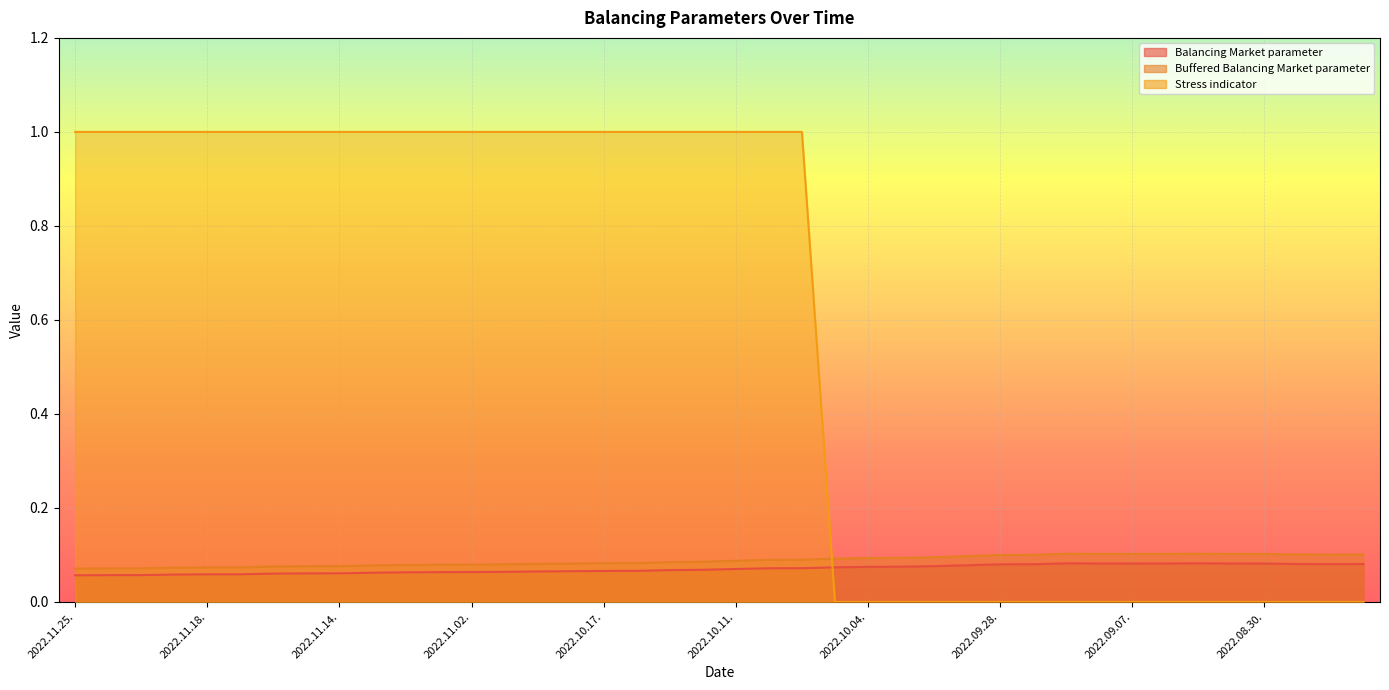

What is the sum of all Buffered Balancing Market parameter values?

3.5